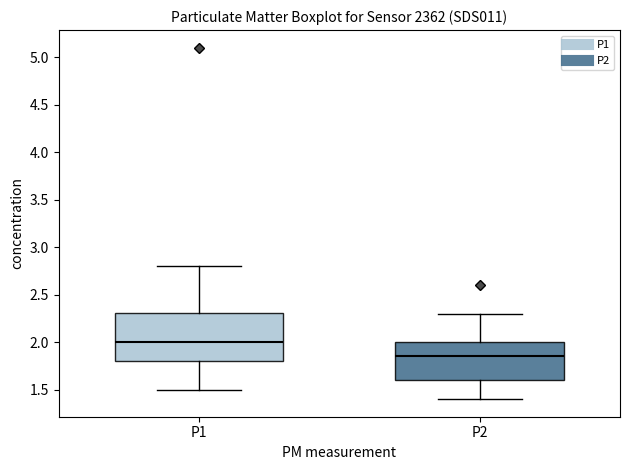

Where does the upper whisker of the box for P2 end on the y-axis? The values are not printed on the chart, so give them approximately, as read against the axis.

2.30